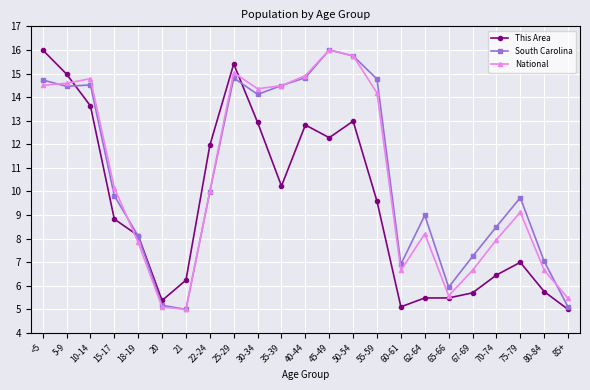

What is the value of the This Area point at the 21st from the left?

7.0